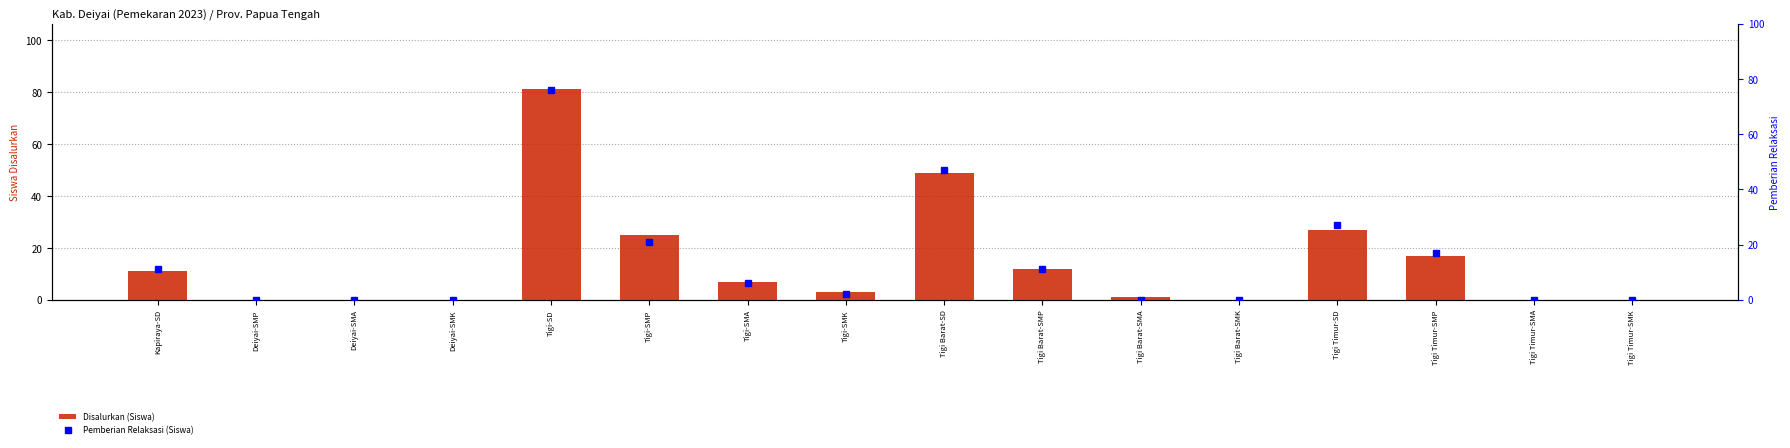

List the labels in order of Disalurkan (Siswa) value, largest first.

Tigi-SD, Tigi Barat-SD, Tigi Timur-SD, Tigi-SMP, Tigi Timur-SMP, Tigi Barat-SMP, Kapiraya-SD, Tigi-SMA, Tigi-SMK, Tigi Barat-SMA, Deiyai-SMP, Deiyai-SMA, Deiyai-SMK, Tigi Barat-SMK, Tigi Timur-SMA, Tigi Timur-SMK